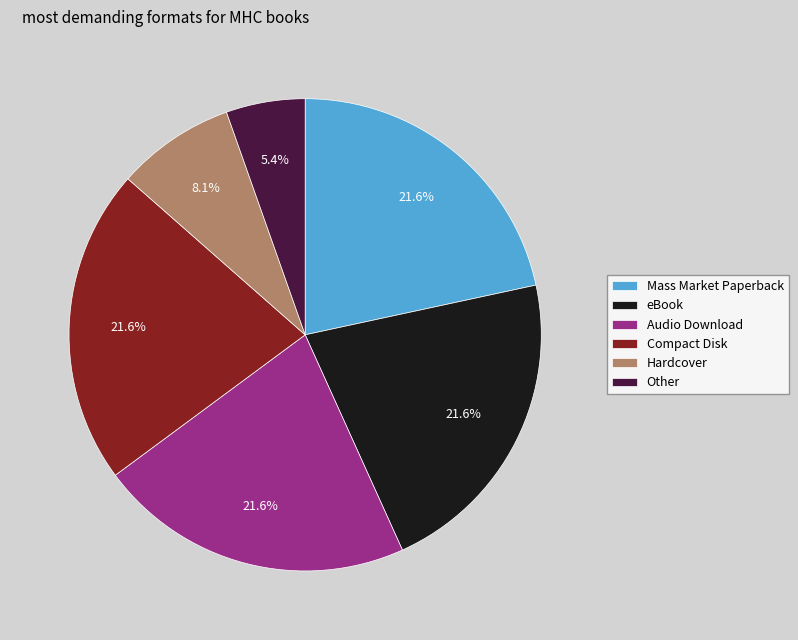

What percentage do Mass Market Paperback and eBook together represent?

43.2%